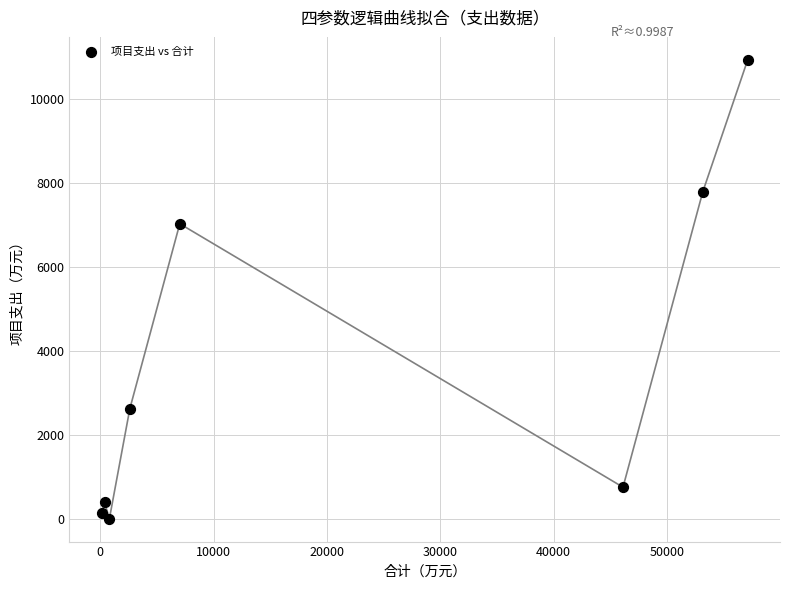

What is the average X value?

20921.4